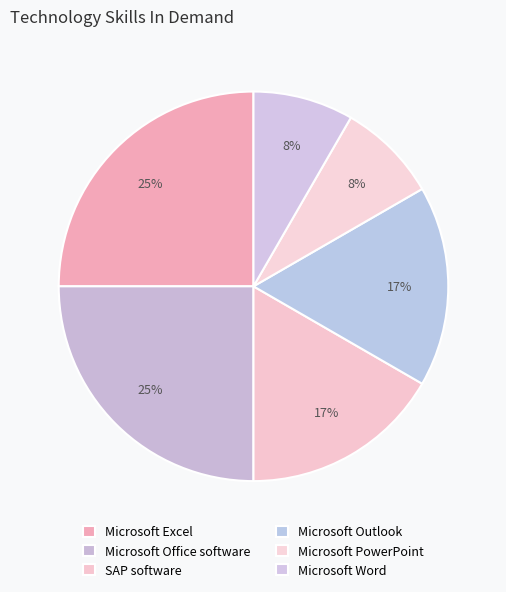

To the nearest percent, what is the combined percentage of SAP software and Microsoft Excel?

42%